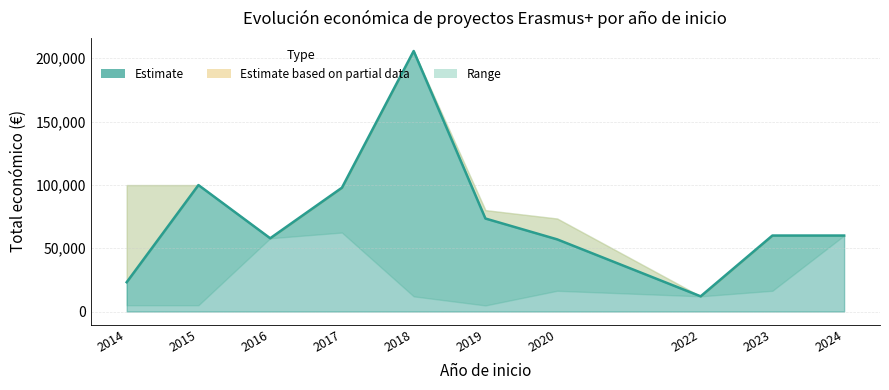

What is the difference between the maximum and minimum values?

193715